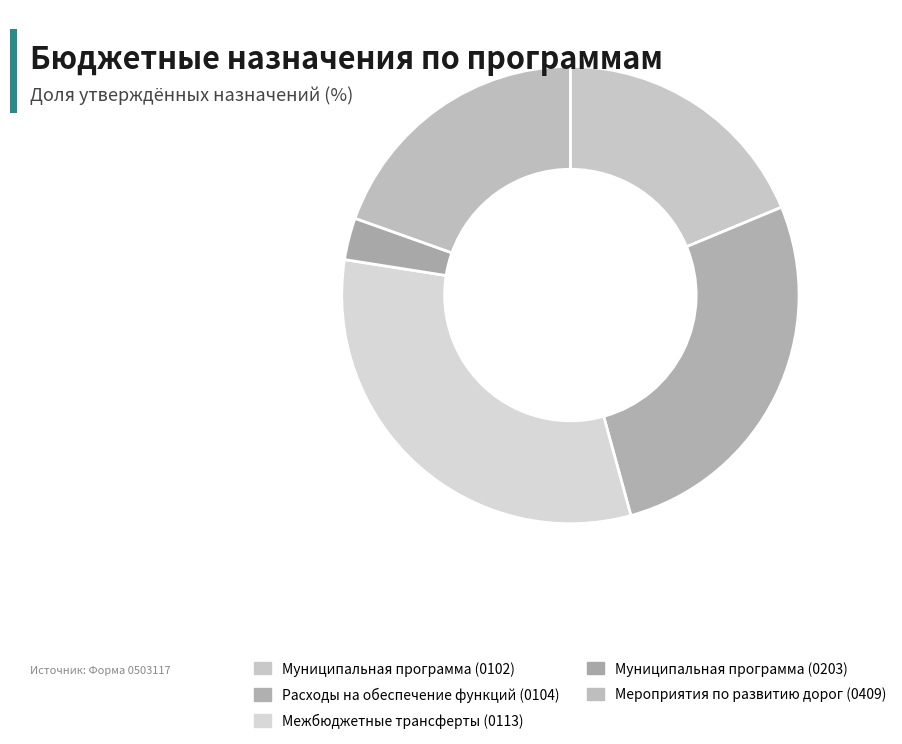

How many slices are in this pie chart?

5